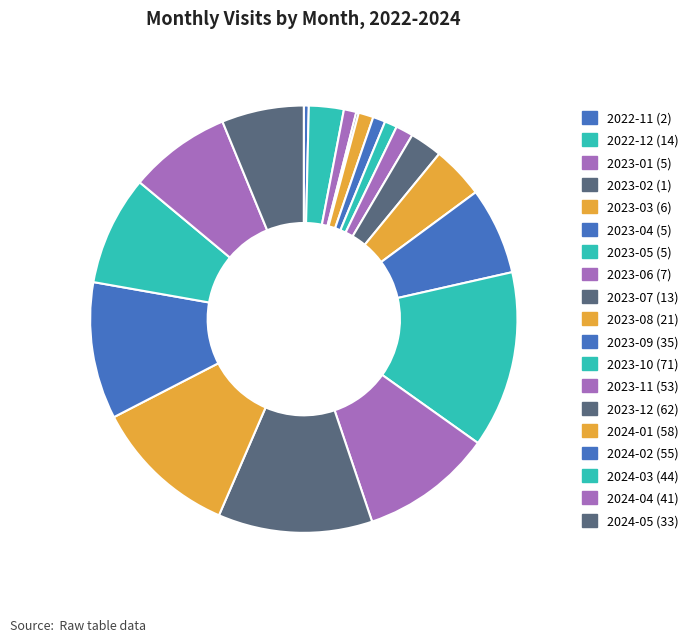

Which slice is the smallest?

2023-02